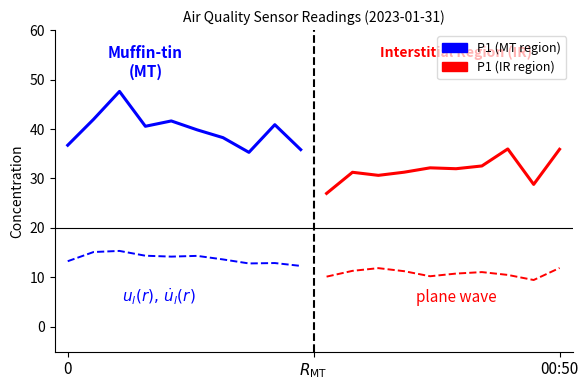

Between 8 and $R_{\mathrm{MT}}$, which is larger?

$R_{\mathrm{MT}}$